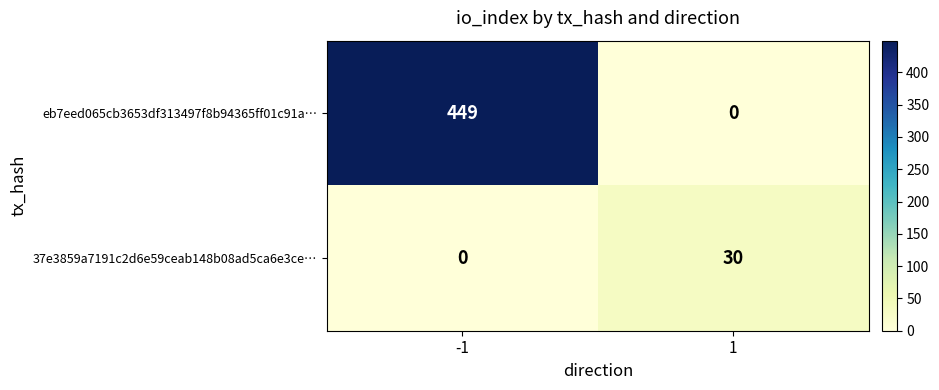

The eb7eed065cb3653df313497f8b94365ff01c91a… series shows 158 at 1. True or false?

False